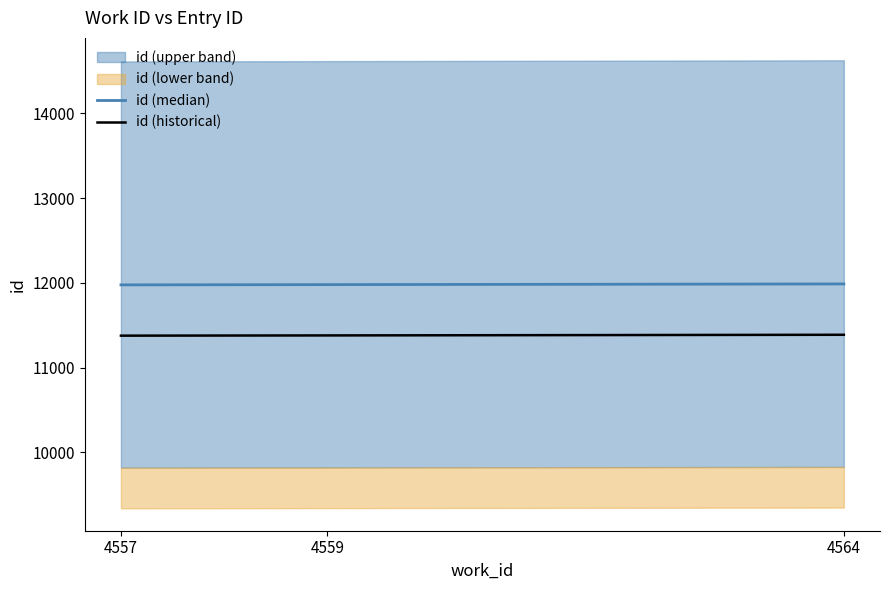

At how many categories does at least one series exceed 11818?

3